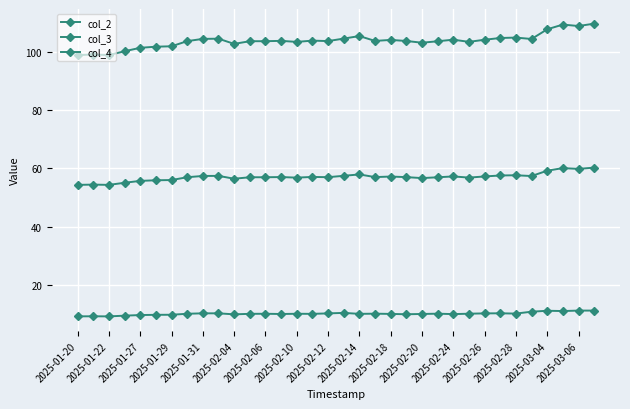

How many series are shown in this chart?

3